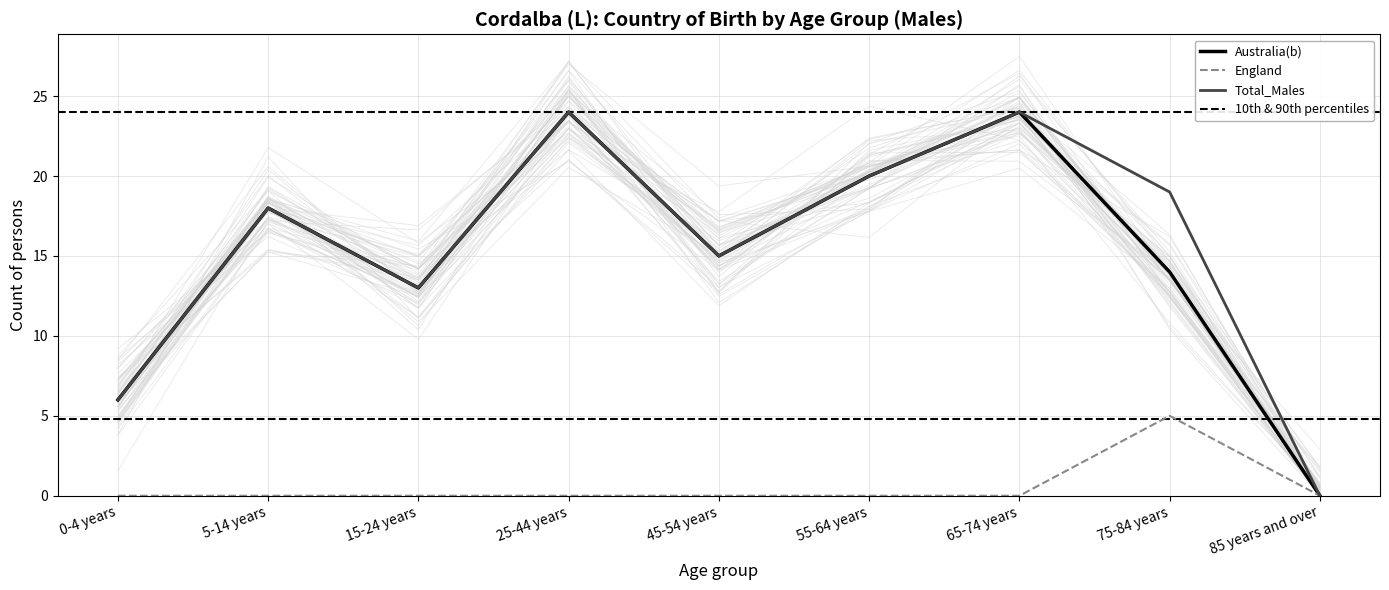

What is the label of the 5th point from the right?

45-54 years